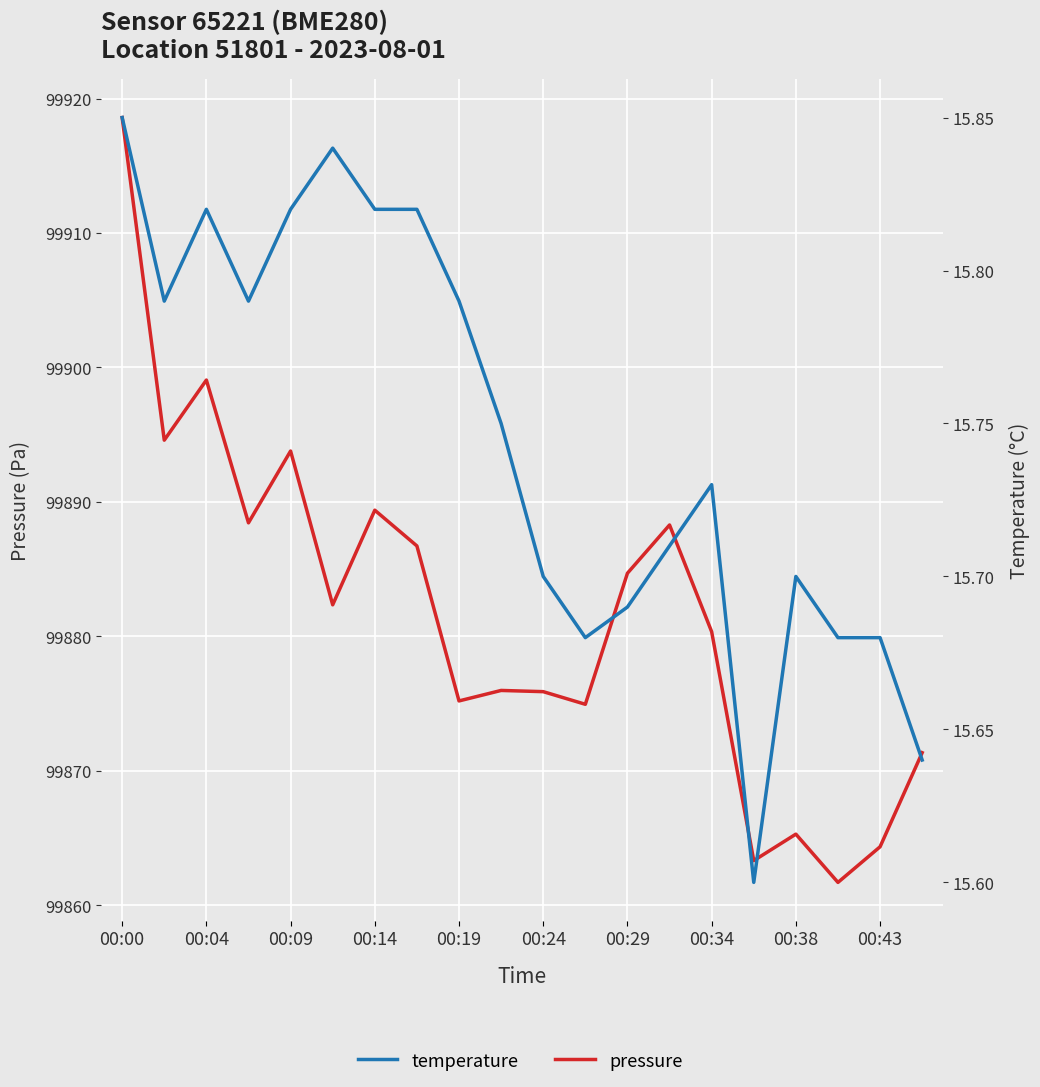

What is the difference between the highest and lowest values at 00:38?

99849.6